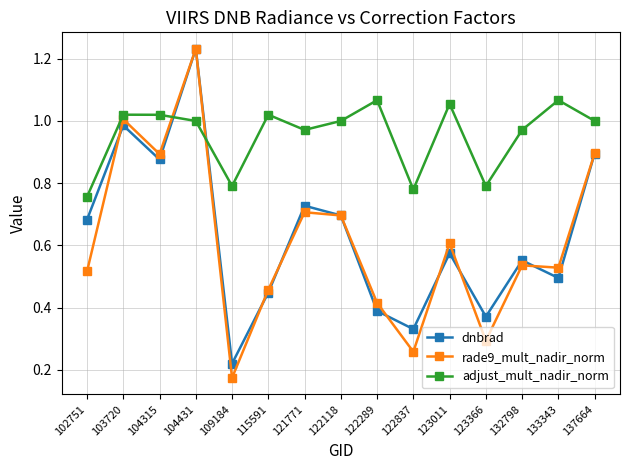

Is the value of dnbrad at 115591 greater than the value of adjust_mult_nadir_norm at 123011?

No